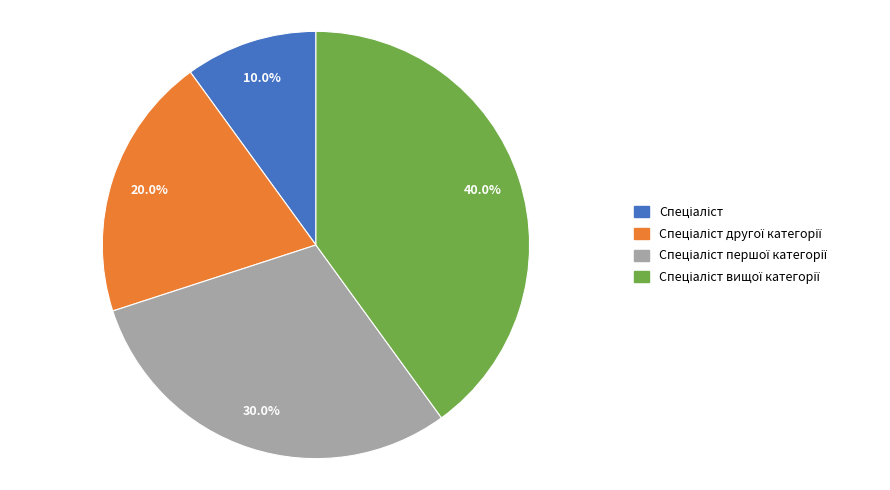

Is there a majority slice in this chart?

No